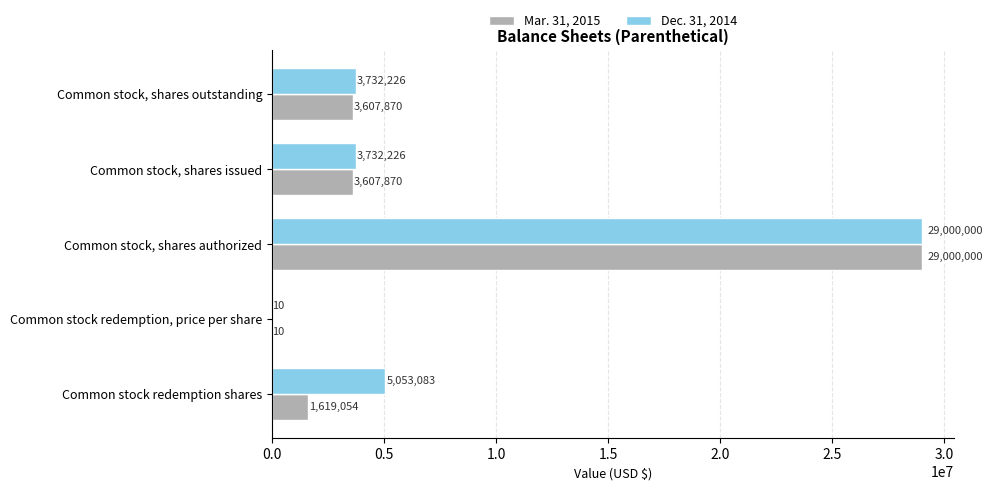

True or false: Dec. 31, 2014 has a value of 29000000 at Common stock, shares authorized.

True